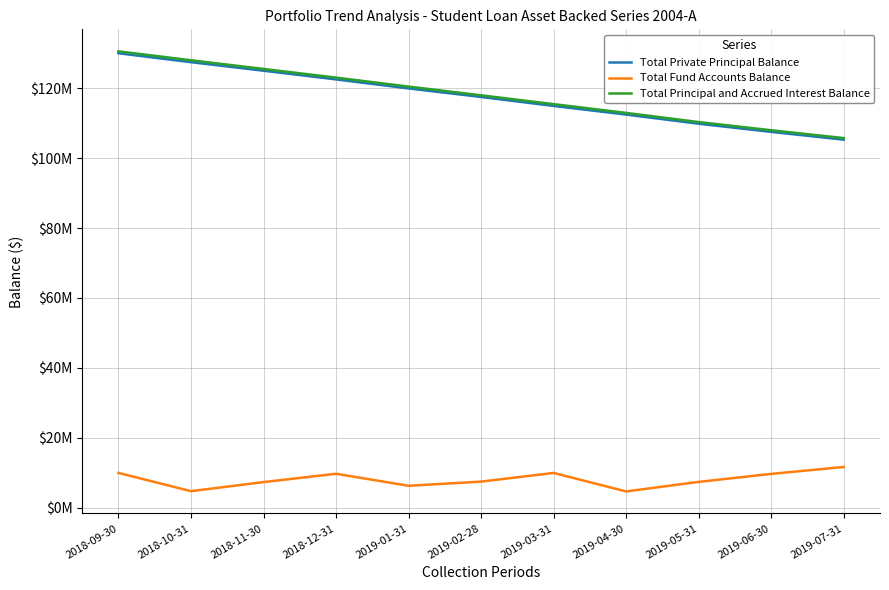

What is the label of the 6th point from the right?

2019-02-28